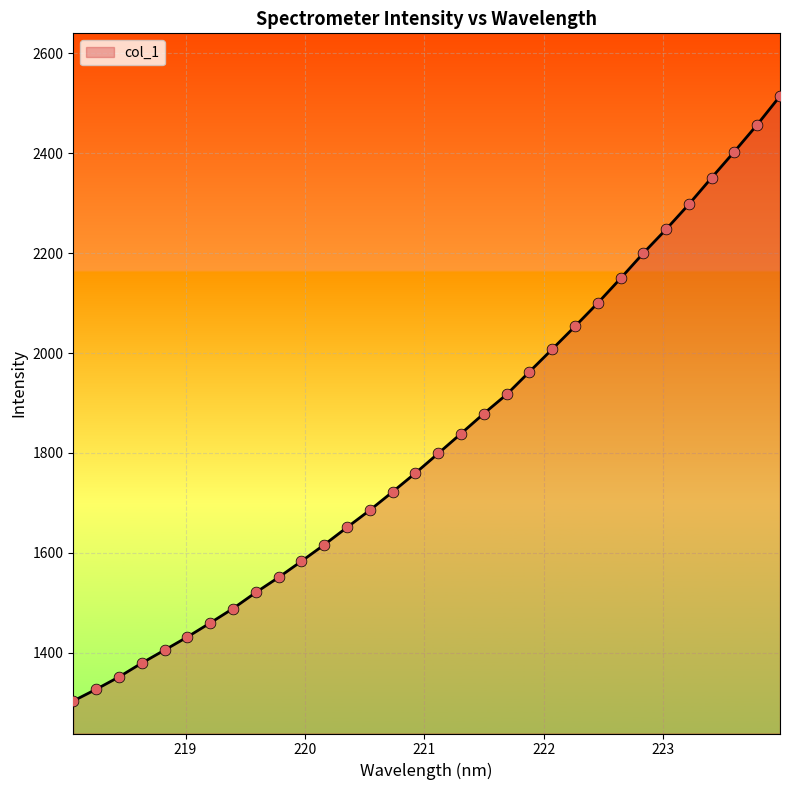

What is the minimum value shown in the chart?

1303.4